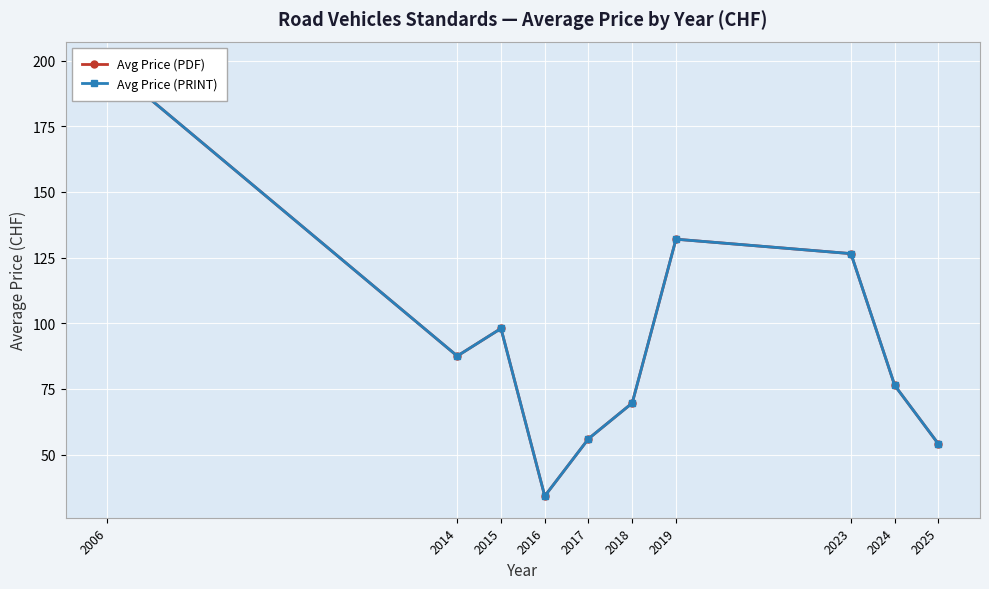

At which label does Avg Price (PDF) first exceed 87?

2006